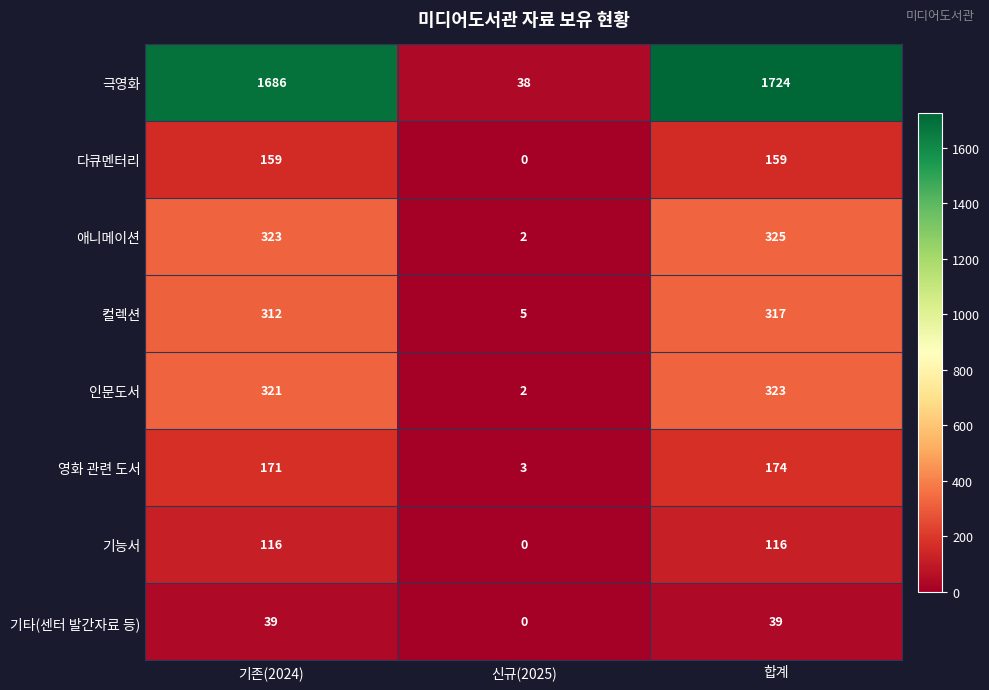

True or false: 컬렉션 has a value of 70 at 합계.

False